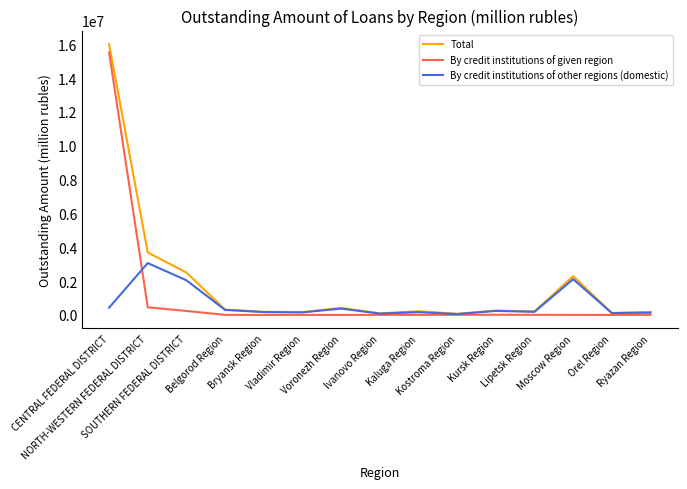

True or false: By credit institutions of given region and By credit institutions of other regions (domestic) intersect in this chart.

True